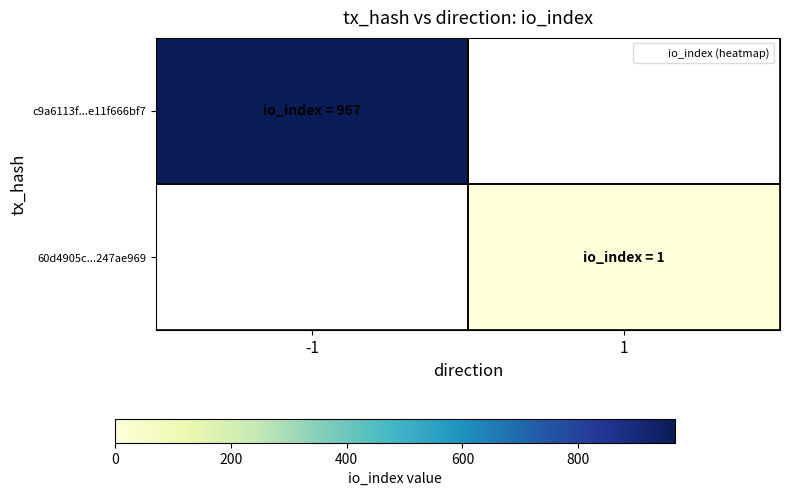

Reading right to left, transcribe all the data shown in this chart.

c9a6113f...e11f666bf7: 1=0	-1=967
60d4905c...247ae969: 1=1	-1=0